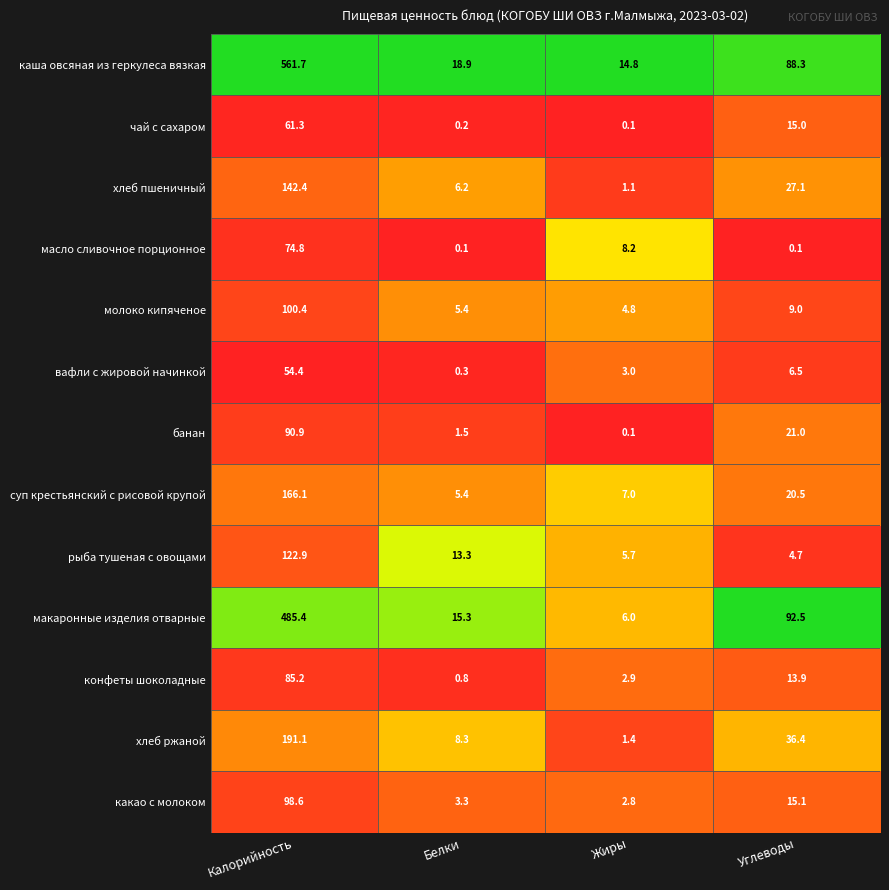

At Углеводы, list the series in order from smallest to largest.

масло сливочное порционное, рыба тушеная с овощами, вафли с жировой начинкой, молоко кипяченое, конфеты шоколадные, чай с сахаром, какао с молоком, суп крестьянский с рисовой крупой, банан, хлеб пшеничный, хлеб ржаной, каша овсяная из геркулеса вязкая, макаронные изделия отварные